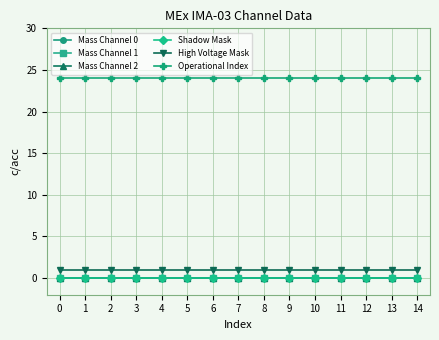

Is this an area chart (filled region under the line)?

No